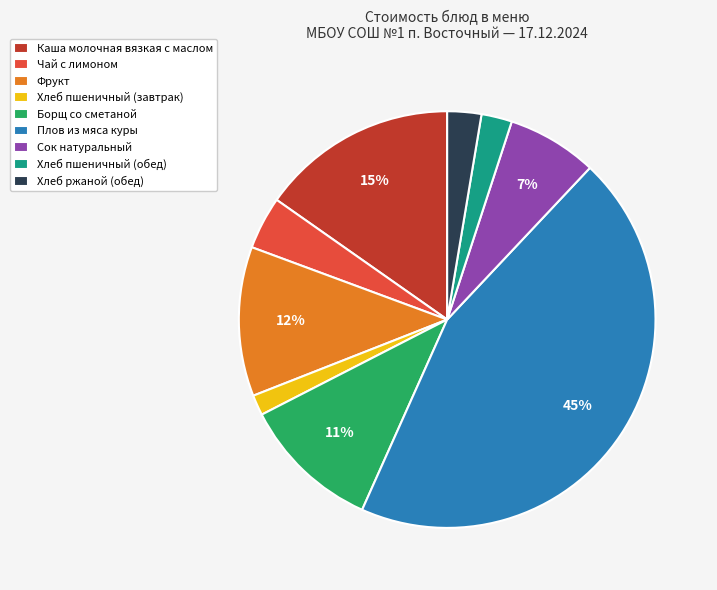

How many segments does this pie chart have?

9